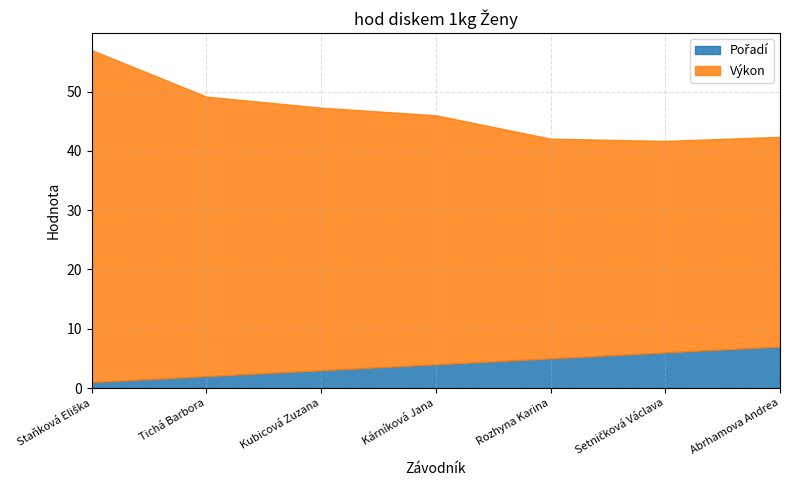

Rank the series at Staňková Eliška from lowest to highest value.

Pořadí, Výkon